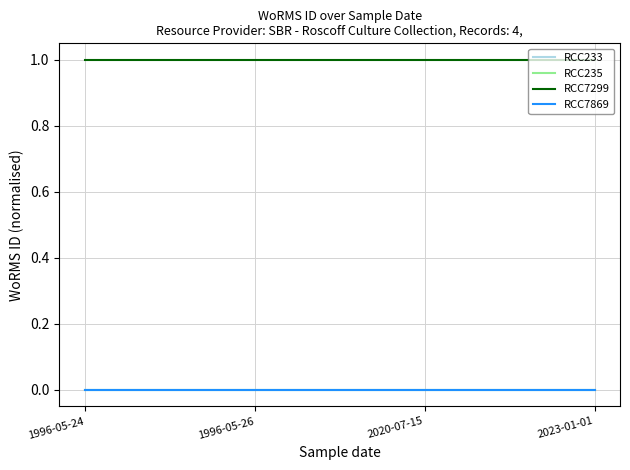

At which label does RCC233 reach its peak?

1996-05-24